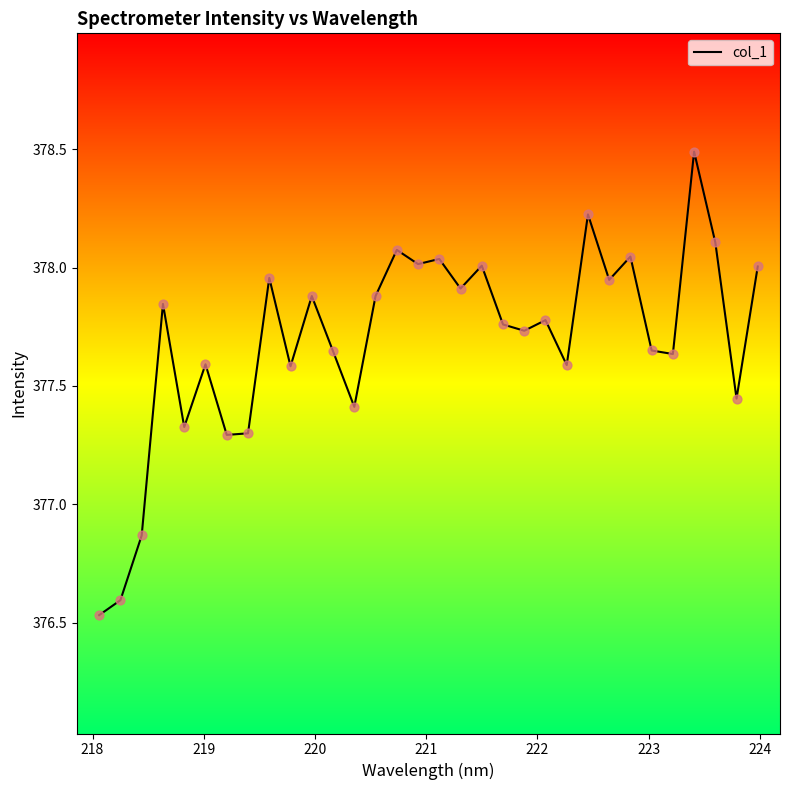

What is the greatest value displayed?

378.5